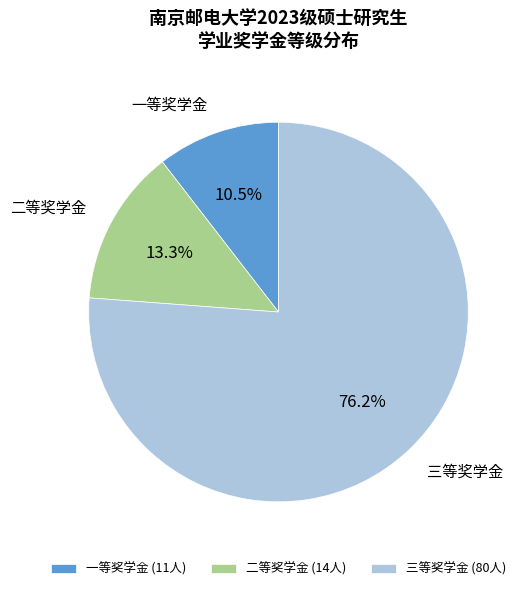

To the nearest percent, what is the average slice percentage?

33%